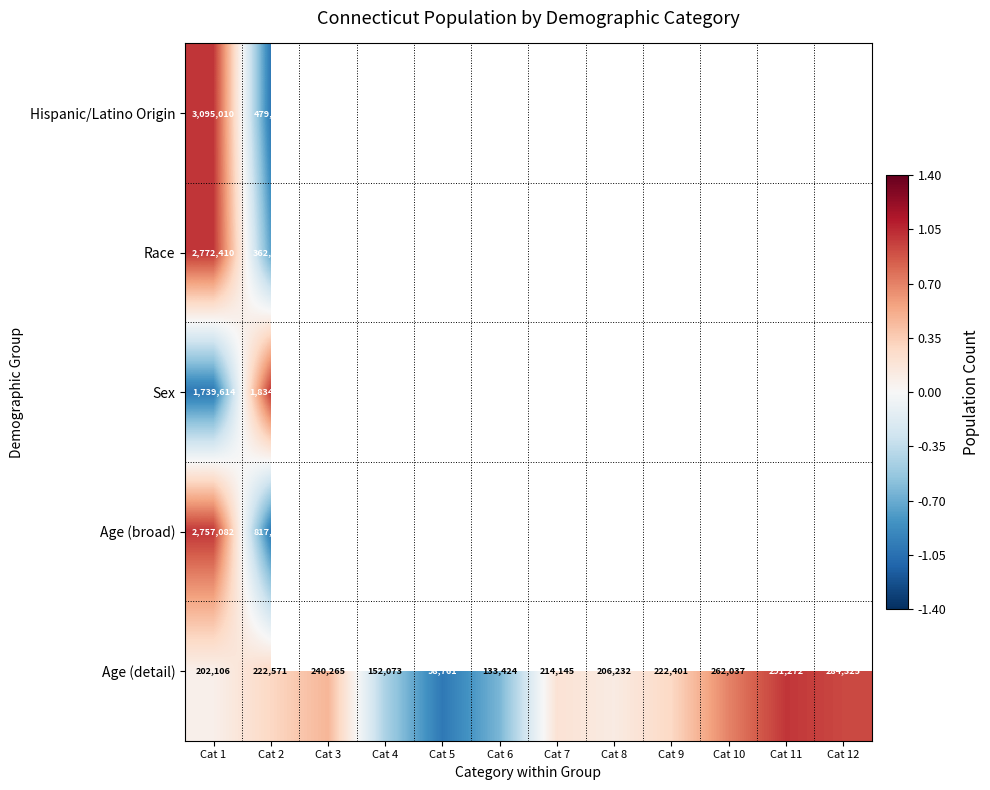

The Age (detail) series shows 73344 at Cat 4. True or false?

False